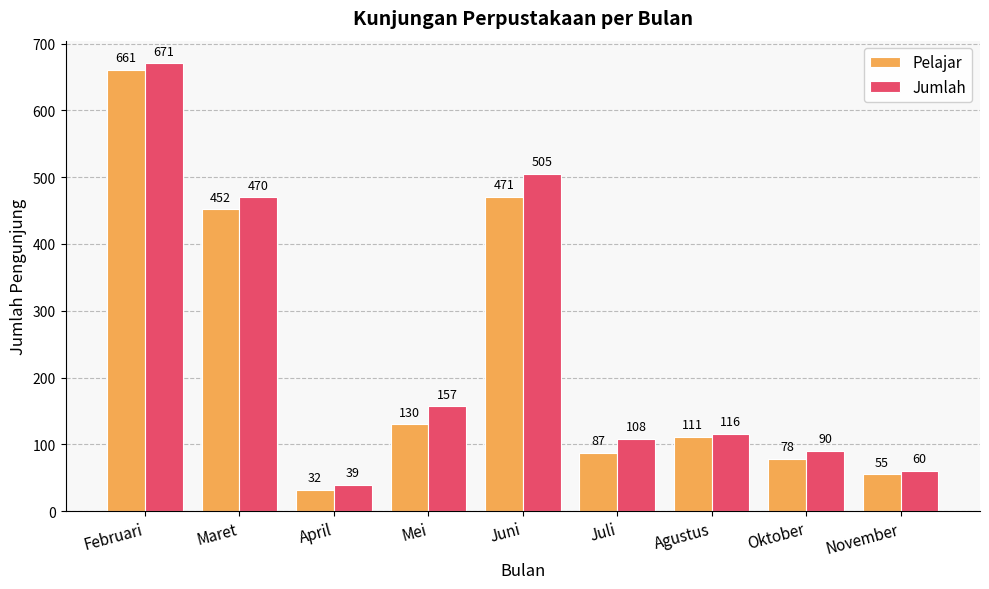

How many bars are there in each group?

2